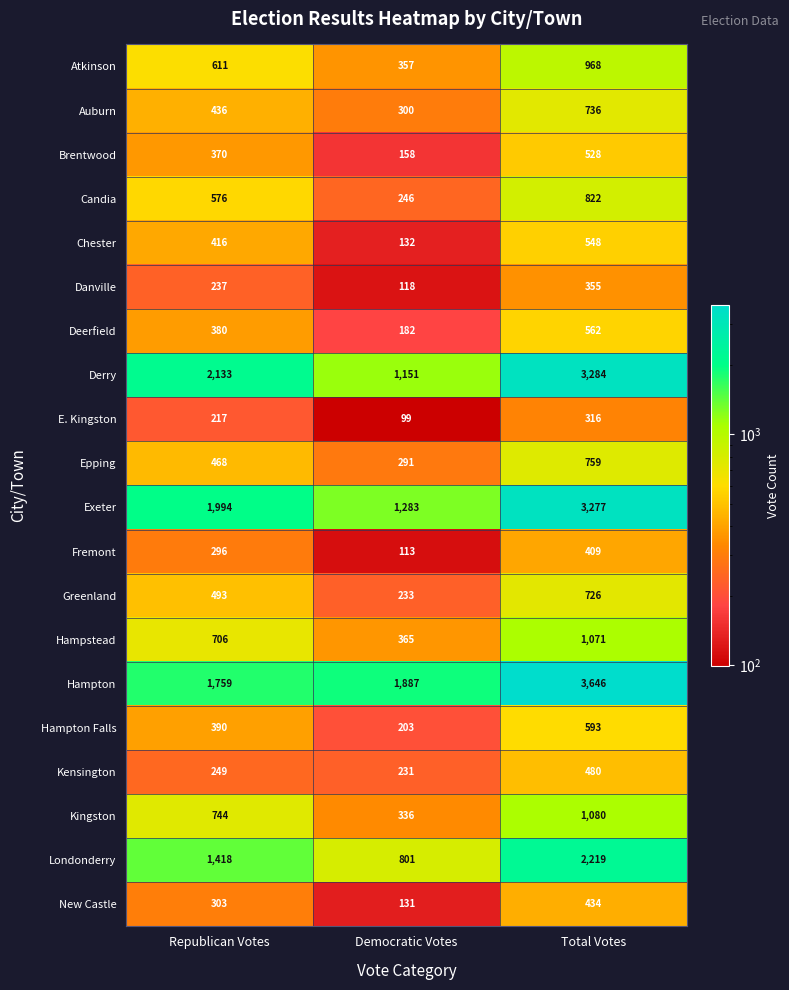

At which category does the chart reach its minimum across all series?

Democratic Votes